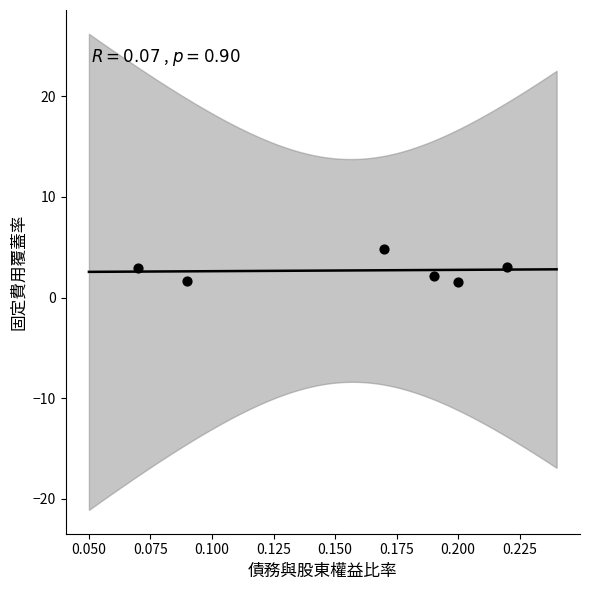

What is the range of Y values (max minus min)?

3.3